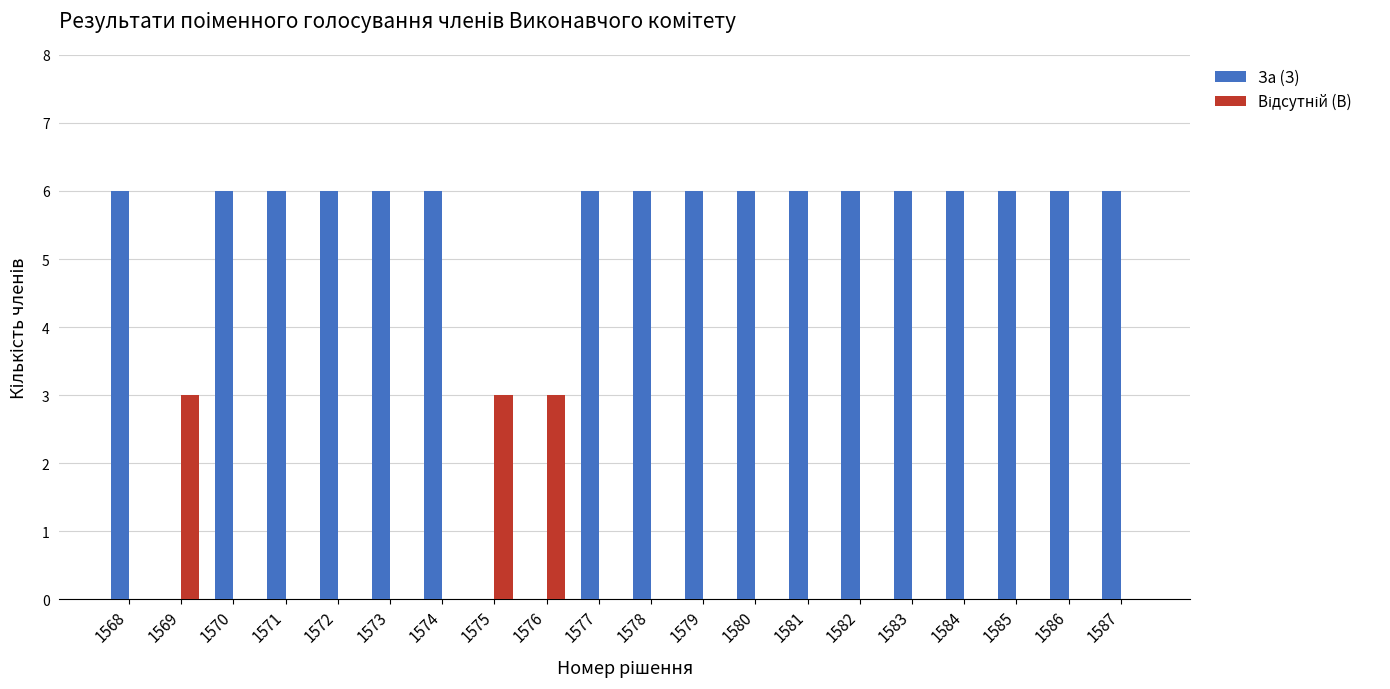

The value of За (З) at 1575 is 0. True or false?

True